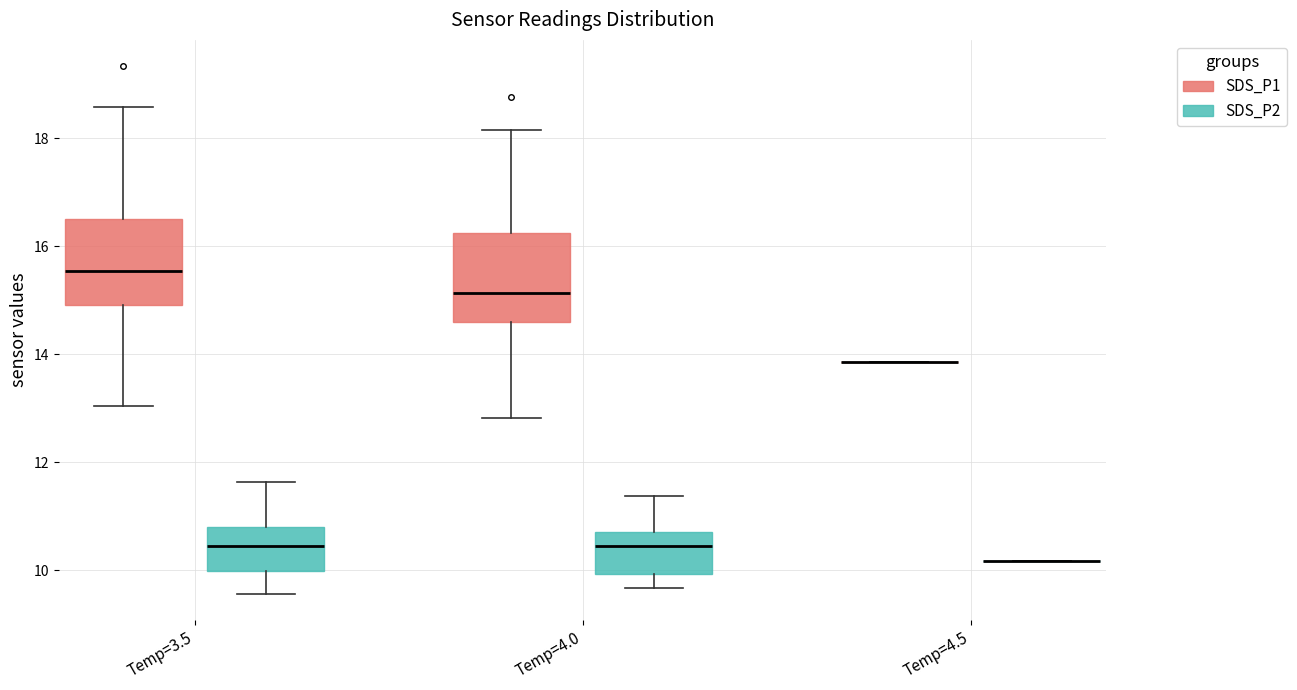

Reading left to right, read every box against the y-axis: the position of its median line, the range the box covers, and the ends of its whiskers. The values are not printed on the chart, so give them approximately, as read against the axis.

Temp=3.5 (SDS_P1): median 15.6, box 15.0 to 16.6, whiskers 13.0 to 18.6
Temp=3.5 (SDS_P2): median 10.4, box 10.0 to 10.8, whiskers 9.6 to 11.6
Temp=4.0 (SDS_P1): median 15.2, box 14.6 to 16.2, whiskers 12.8 to 18.2
Temp=4.0 (SDS_P2): median 10.4, box 10.0 to 10.8, whiskers 9.6 to 11.4
Temp=4.5 (SDS_P1): box collapsed to a line at 13.8, whiskers 13.8 to 13.8
Temp=4.5 (SDS_P2): box collapsed to a line at 10.2, whiskers 10.2 to 10.2